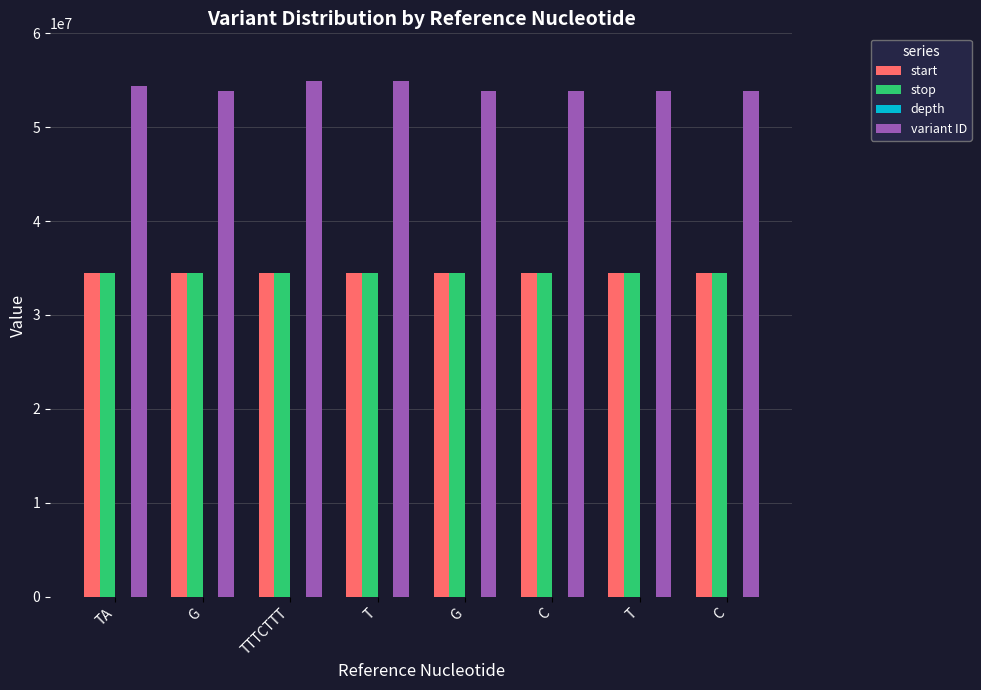

Reading right to left, extract all data points from this chart.

start: C=34432122	T=34432119	C=34432115	G=34432111	T=34432104	TTTCTTT=34432098	G=34432025	TA=34429487
stop: C=34432123	T=34432120	C=34432116	G=34432112	T=34432105	TTTCTTT=34432105	G=34432026	TA=34429489
depth: C=8	T=8	C=6	G=4	T=2	TTTCTTT=2	G=3	TA=22
variant ID: C=53869770	T=53869769	C=53869768	G=53869767	T=54967608	TTTCTTT=54967606	G=53869766	TA=54354383